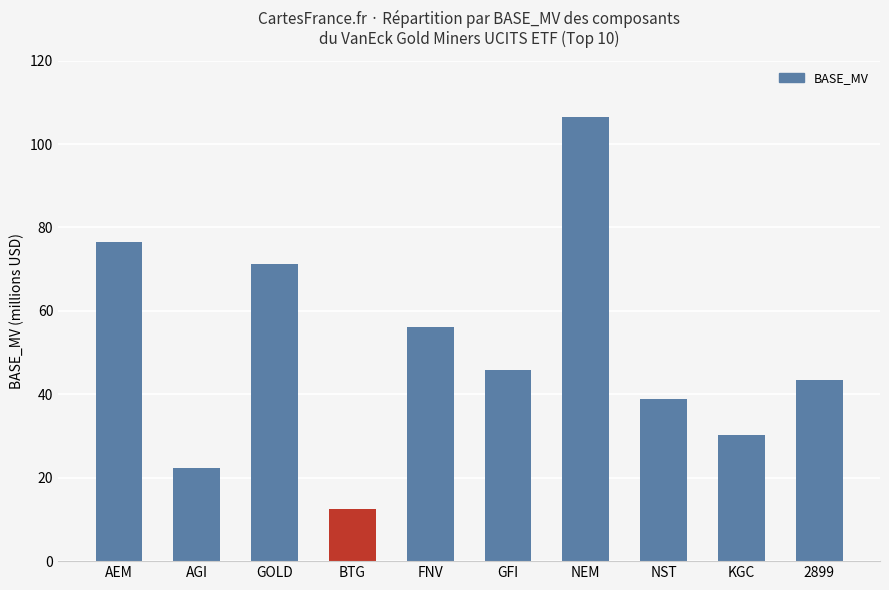

What is the difference between the second highest and minimum values?

64094783.6